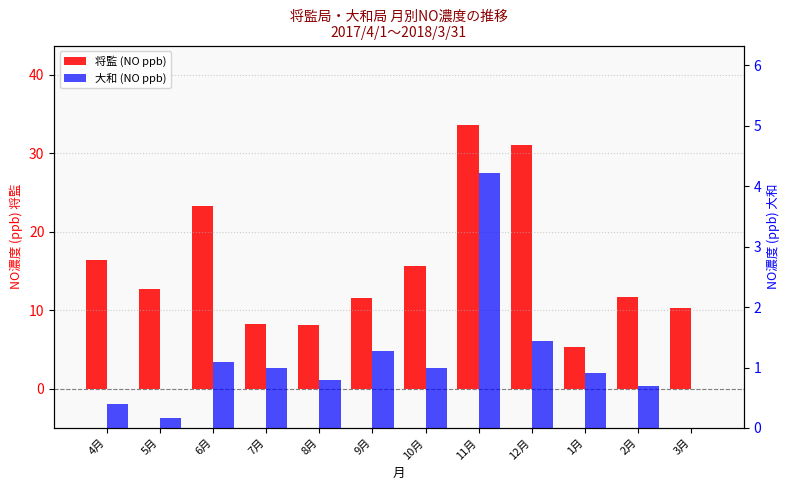

At 5月, list the series in order from smallest to largest.

大和 (NO ppb), 将監 (NO ppb)